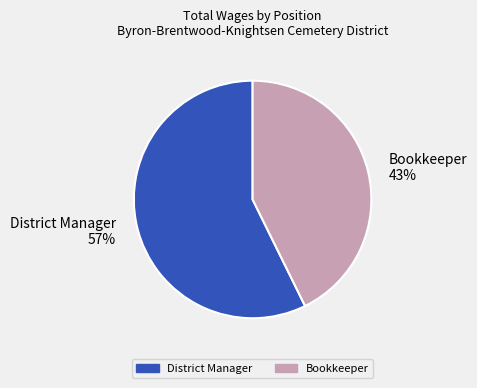

Combined, do District Manager and Bookkeeper account for over 50%?

Yes